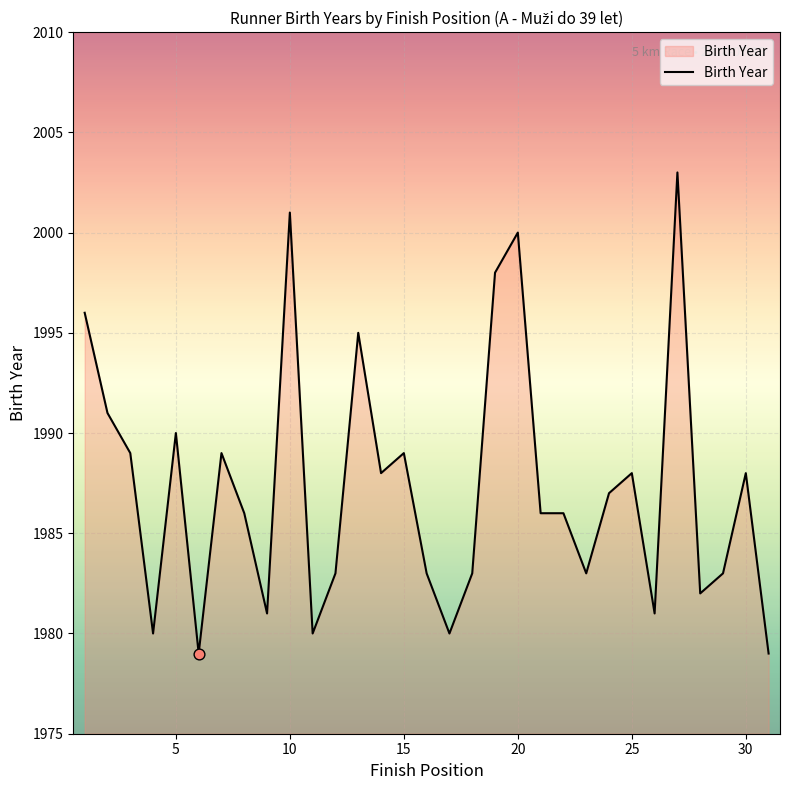

What is the difference between the maximum and minimum values?

24